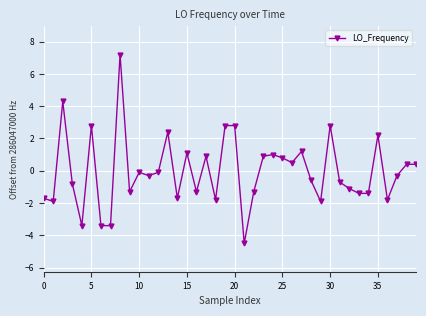

What is the sum of all values?

-1.7